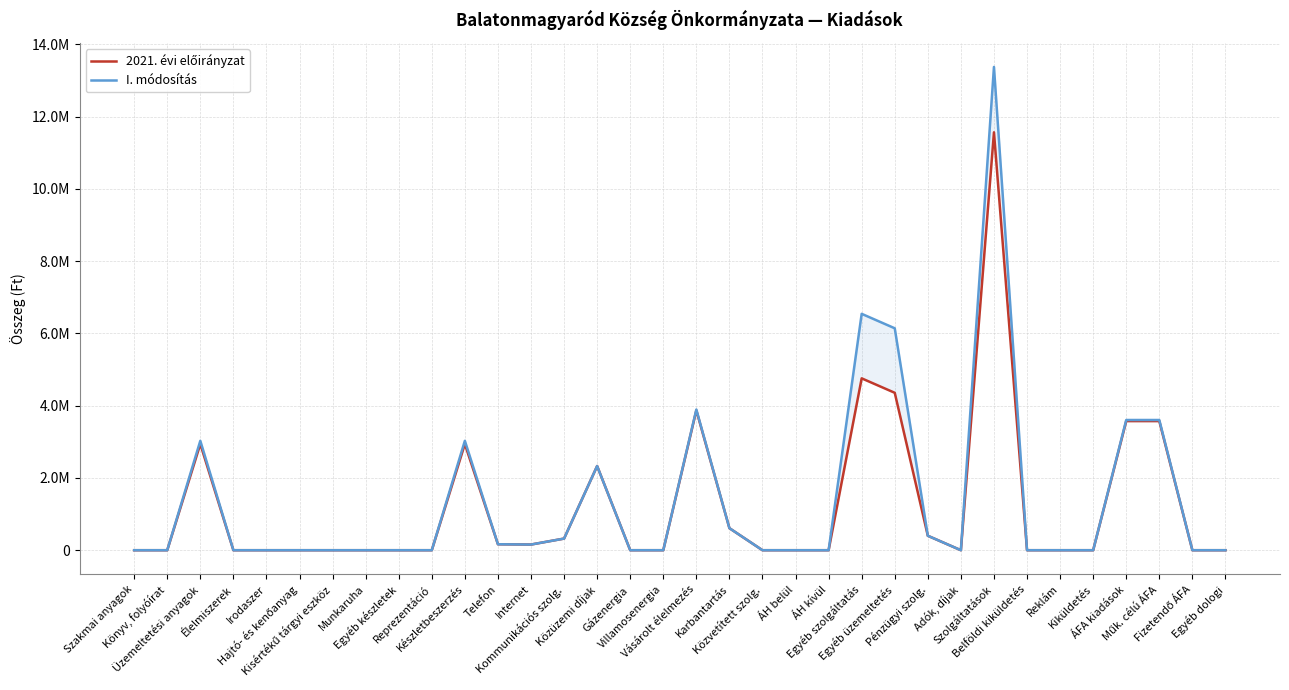

What is the label of the 27th point from the left?

Szolgáltatások